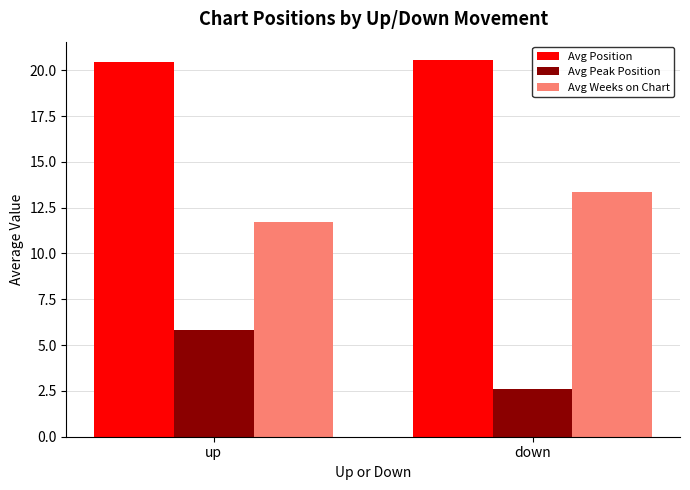

Is it true that Avg Weeks on Chart equals 11.7 at up?

True